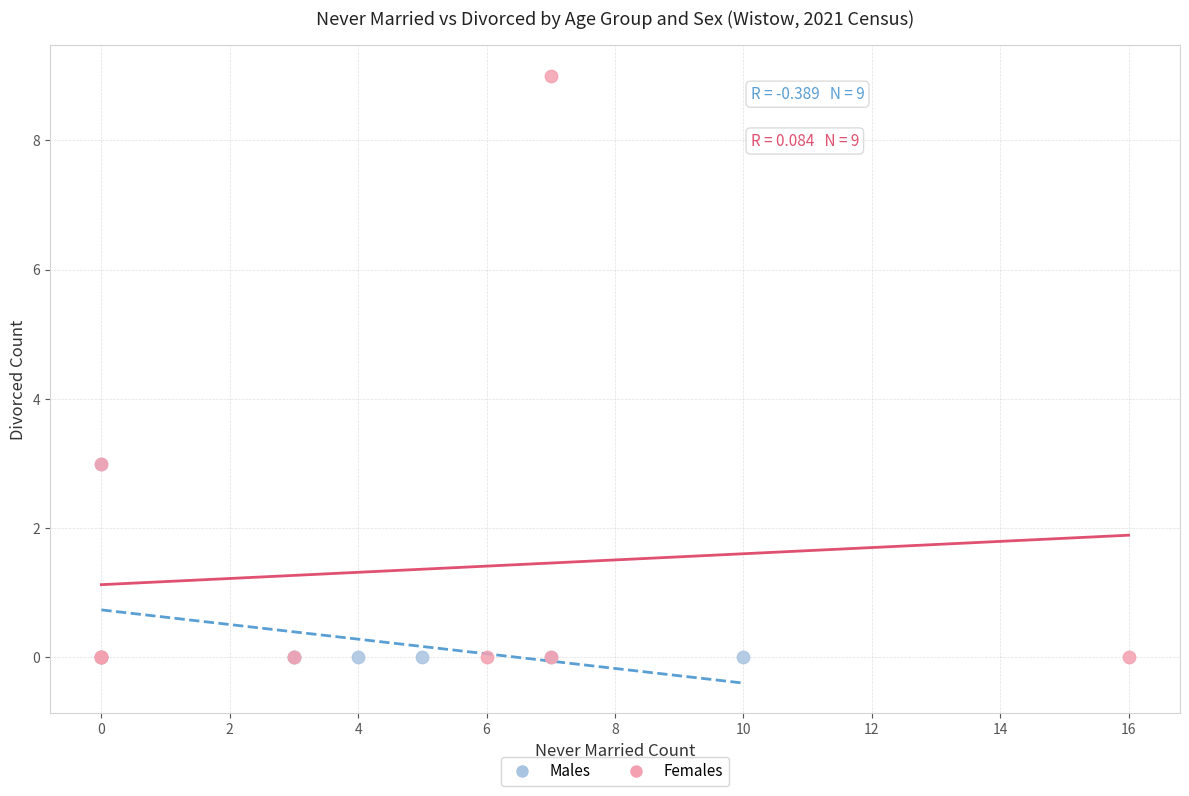

Which series has the largest Y range (max minus min)?

Females